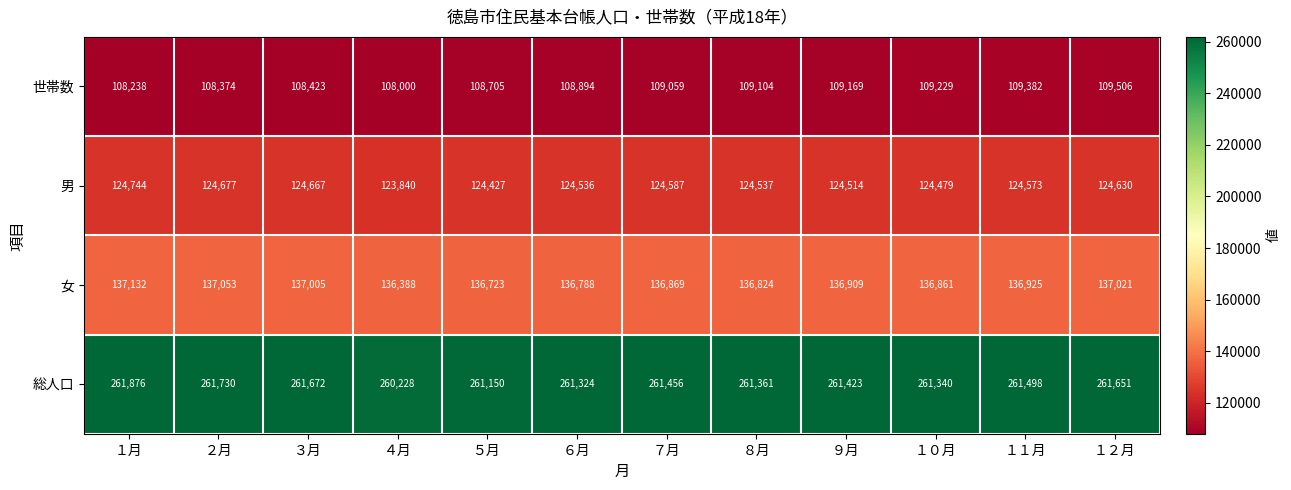

What is the approximate value of 世帯数 at ８月, to the nearest 100?

109100